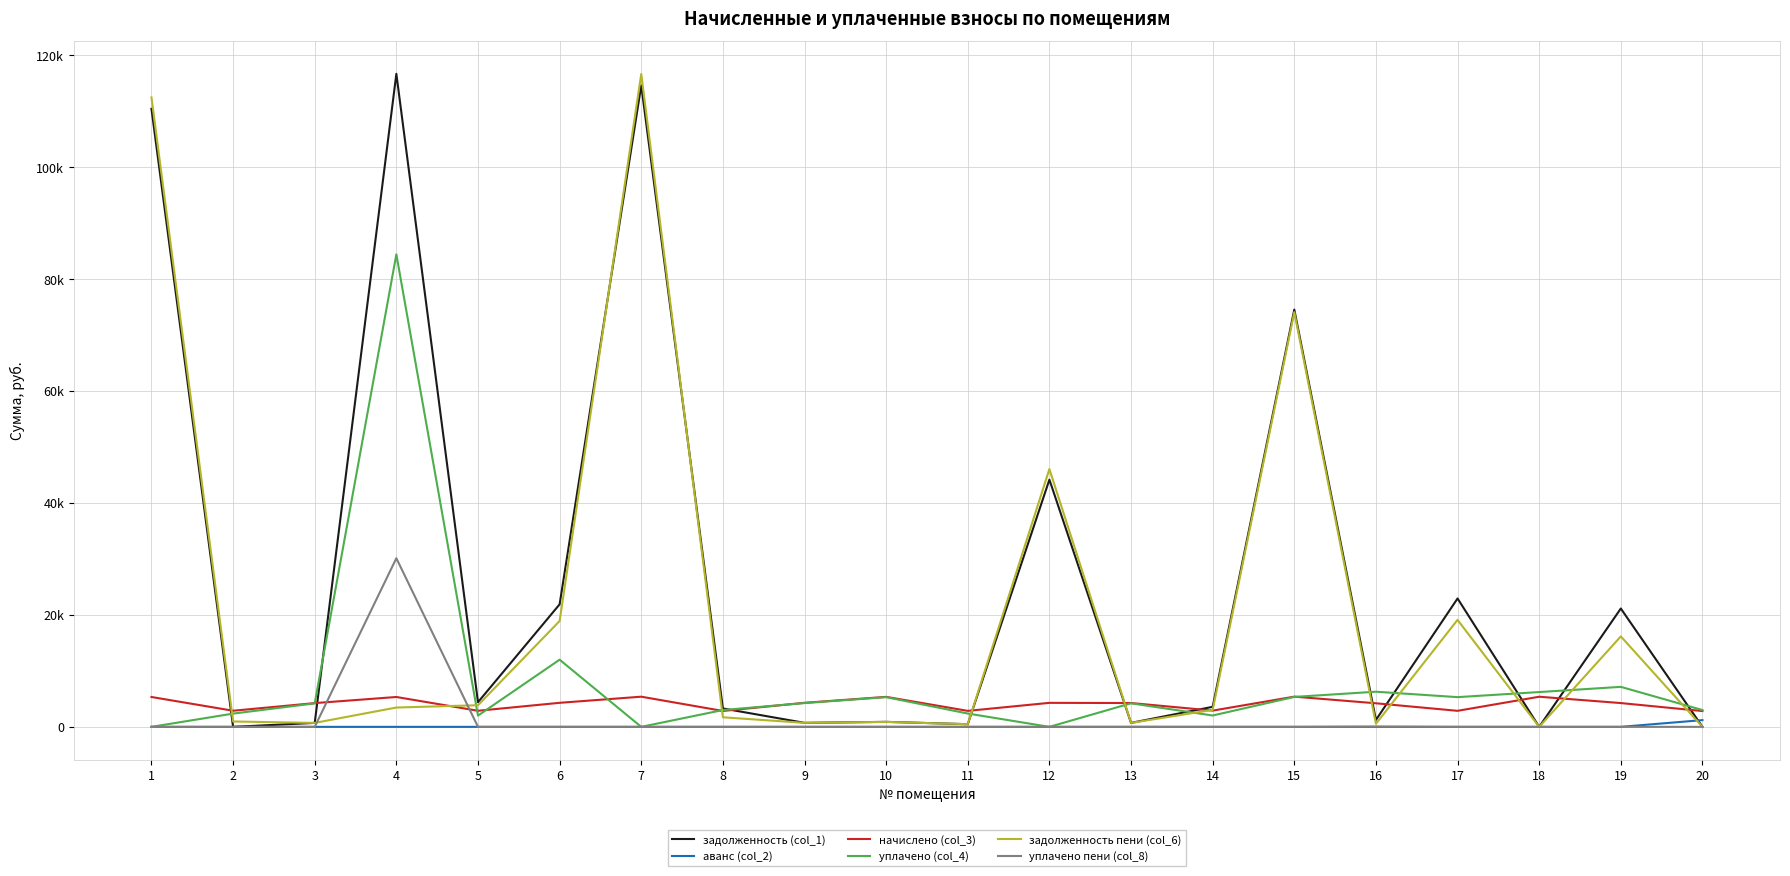

Between which two adjacent categories do начислено (col_3) and задолженность пени (col_6) first intersect?

1 and 2